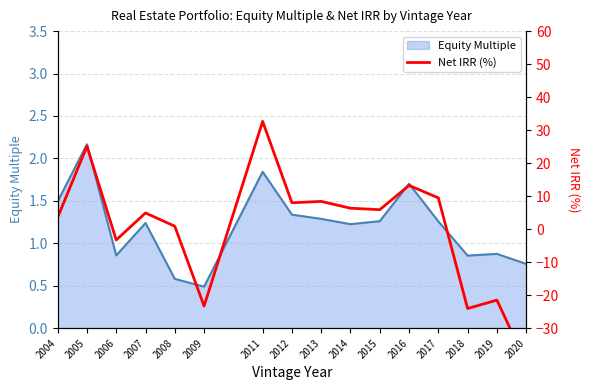

Which category has the lowest value in the Equity Multiple series?

2009